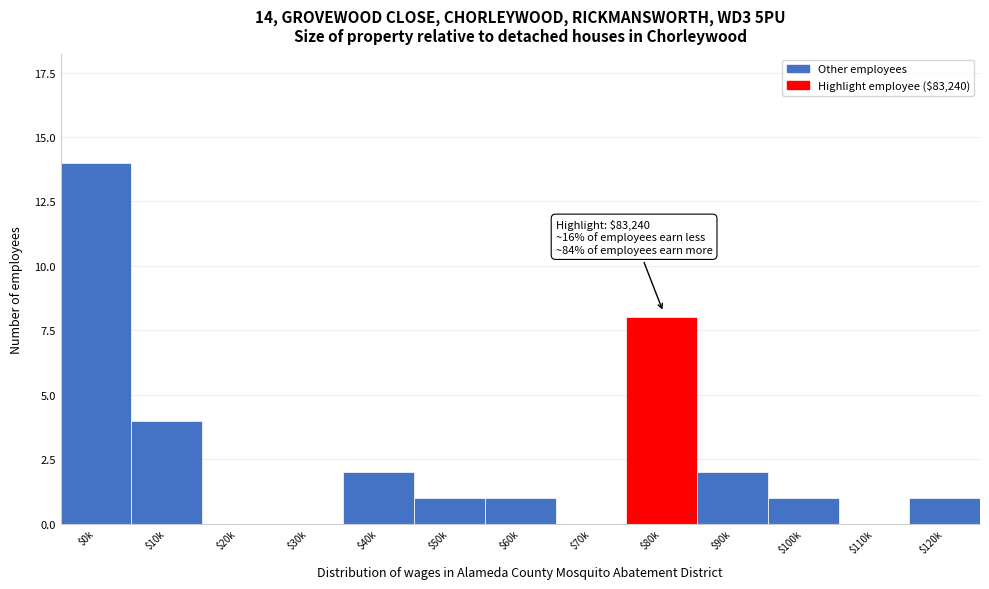

Which label corresponds to the largest value in the chart?

$0k